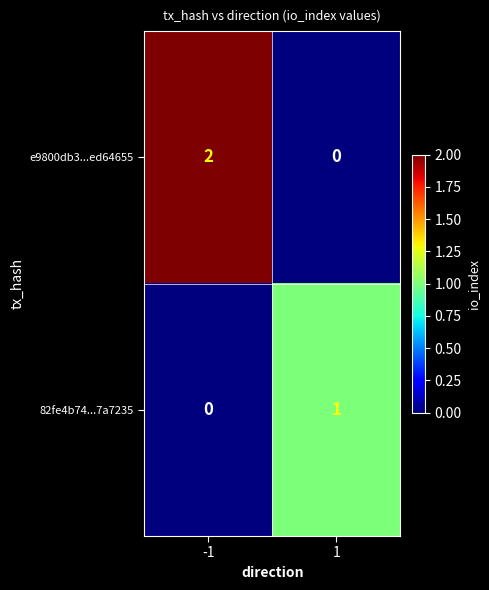

Which series has the largest total across all categories?

e9800db3...ed64655